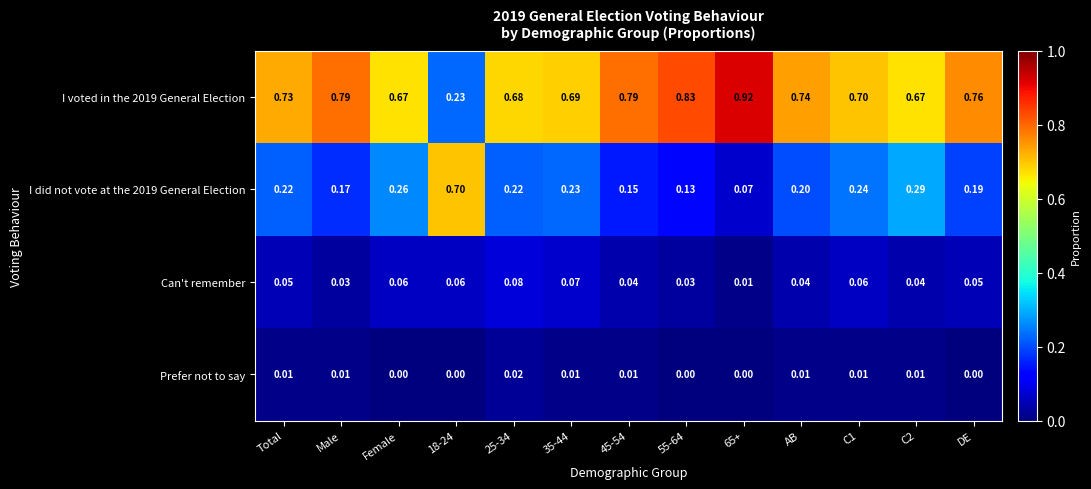

Which series has the largest total across all categories?

I voted in the 2019 General Election